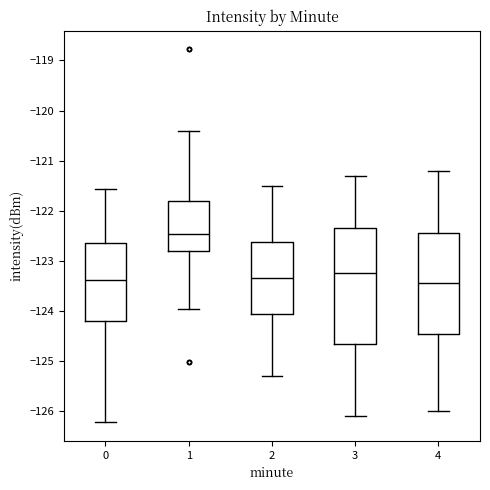

Reading left to right, read every box against the y-axis: the position of its median line, the range the box covers, and the ends of its whiskers. The values are not printed on the chart, so give them approximately, as read against the axis.

0: median -123.4, box -124.2 to -122.6, whiskers -126.2 to -121.6
1: median -122.5, box -122.8 to -121.8, whiskers -124.0 to -120.4
2: median -123.3, box -124.1 to -122.6, whiskers -125.3 to -121.5
3: median -123.2, box -124.7 to -122.3, whiskers -126.1 to -121.3
4: median -123.4, box -124.5 to -122.4, whiskers -126.0 to -121.2